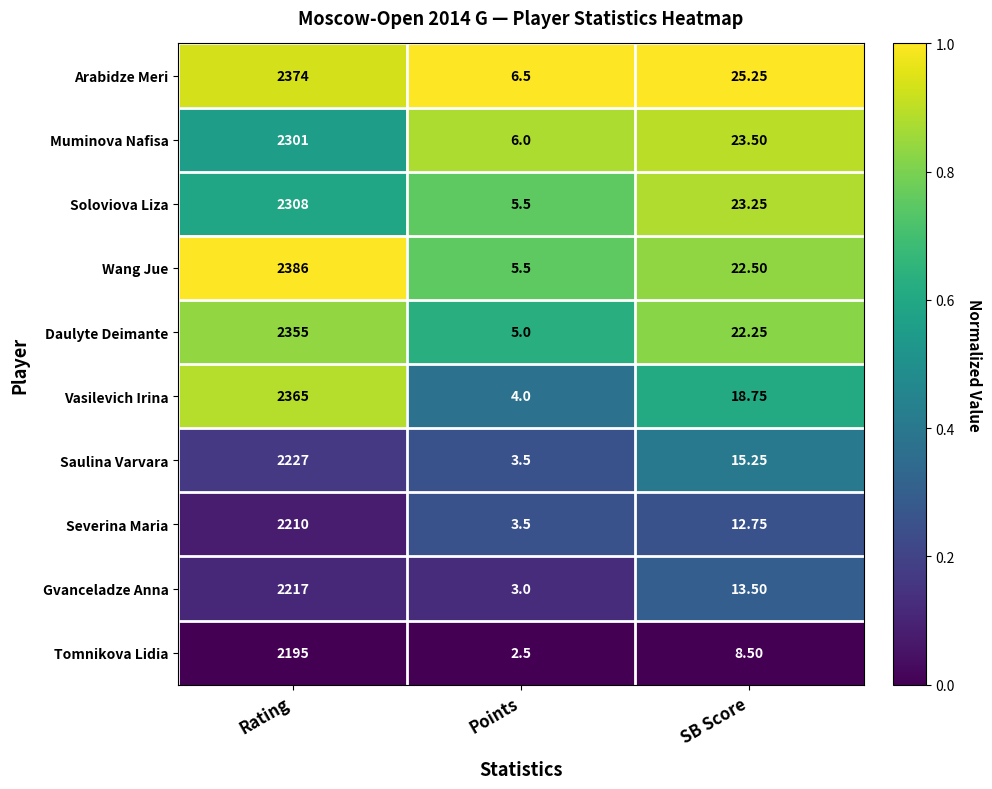

Which label corresponds to the smallest value in the chart?

Points